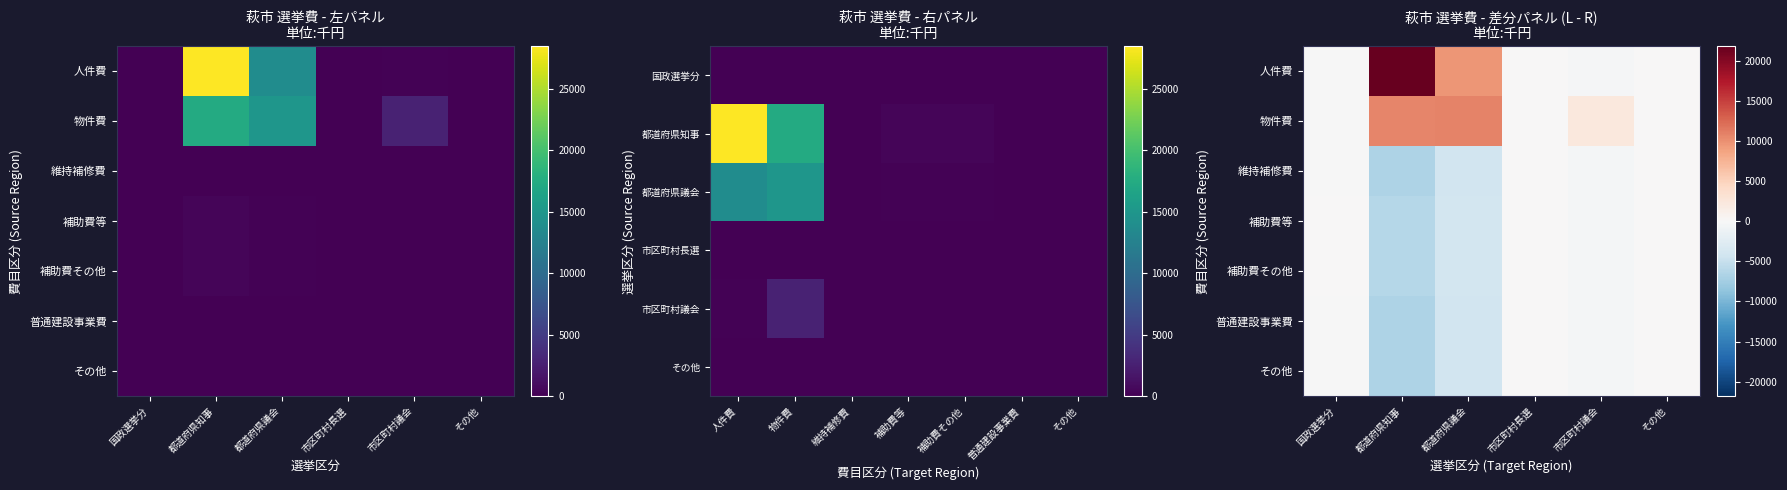

Rank the categories by 普通建設事業費 value from lowest to highest.

都道府県知事, 都道府県議会, 市区町村議会, 国政選挙分, 市区町村長選, その他